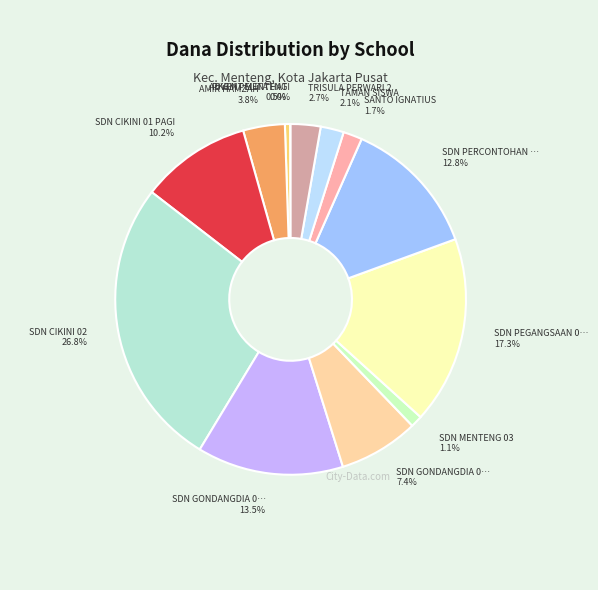

To the nearest percent, what is the average slice percentage?

8%